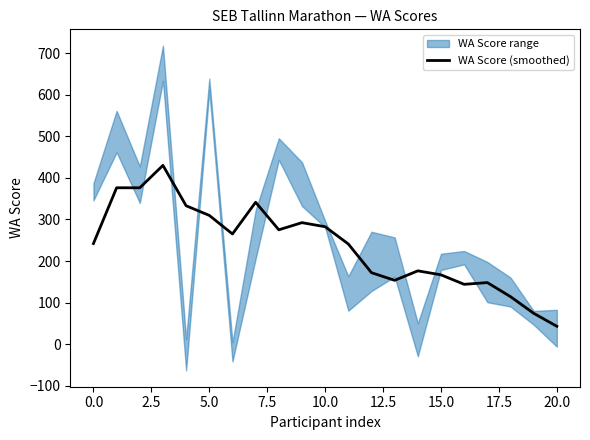

Which category has the lowest value across all series?

20